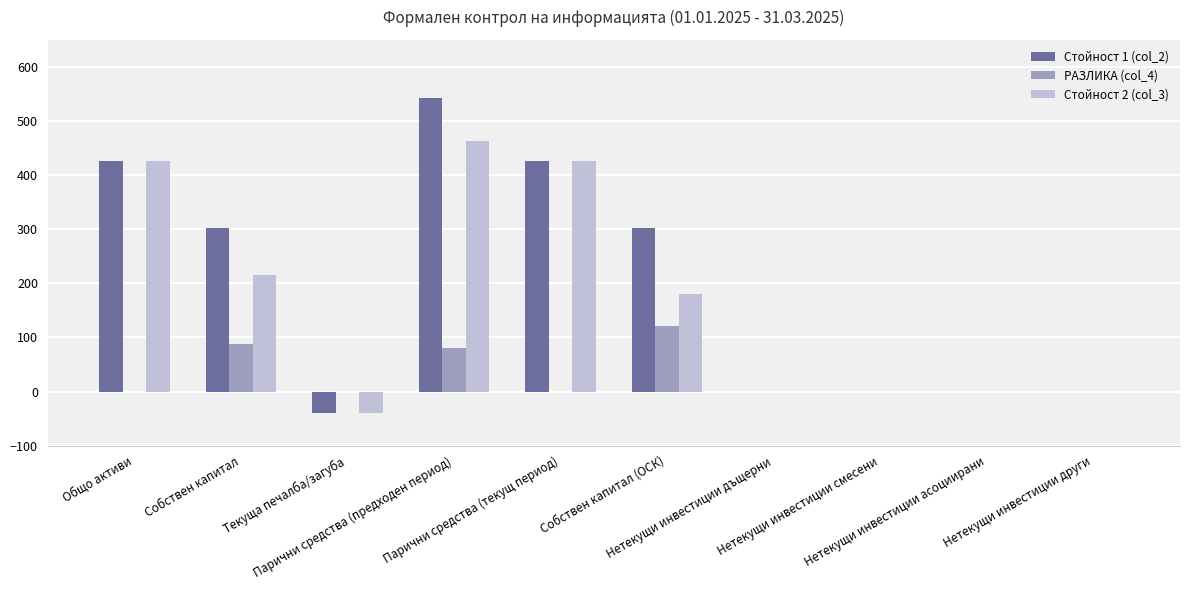

Which series changed the most between Текуща печалба/загуба and Нетекущи инвестиции други?

Стойност 1 (col_2)